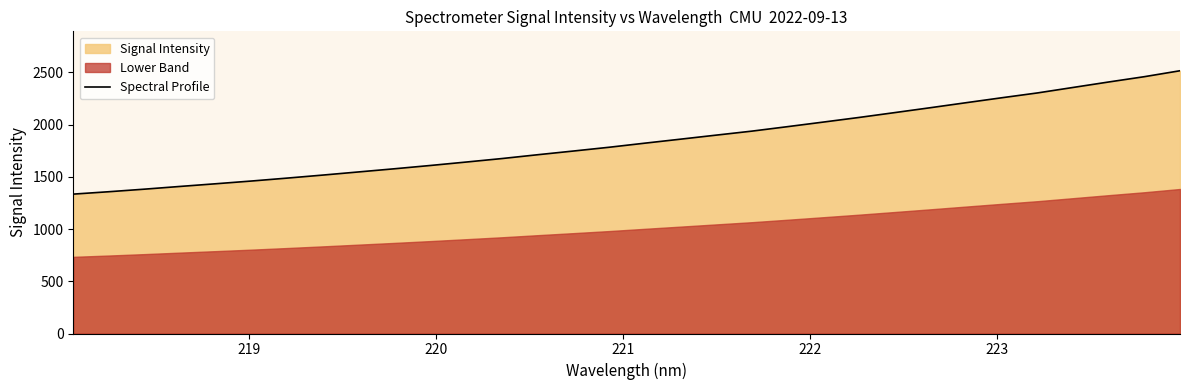

Reading left to right, extract all data points from this chart.

1334.4	1357.4	1382.0	1408.3	1433.9	1460.1	1488.2	1517.2	1547.3	1577.4	1608.8	1641.6	1675.0	1711.6	1747.0	1783.0	1822.2	1860.5	1899.2	1937.5	1980.4	2024.1	2068.3	2114.7	2161.6	2209.5	2256.8	2303.0	2355.5	2407.9	2458.7	2515.5